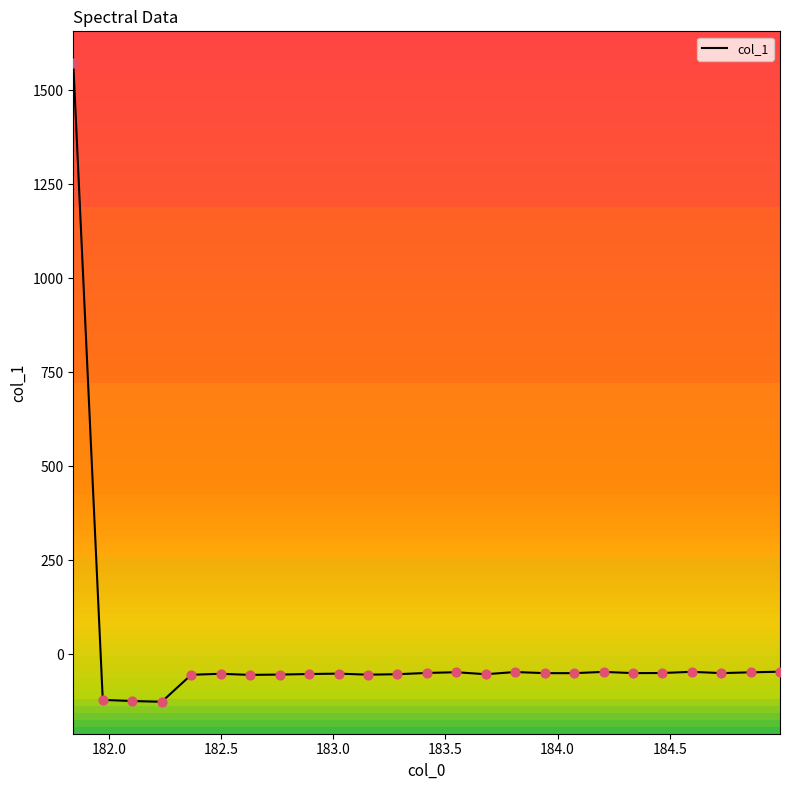

What is the smallest value displayed?

-127.0